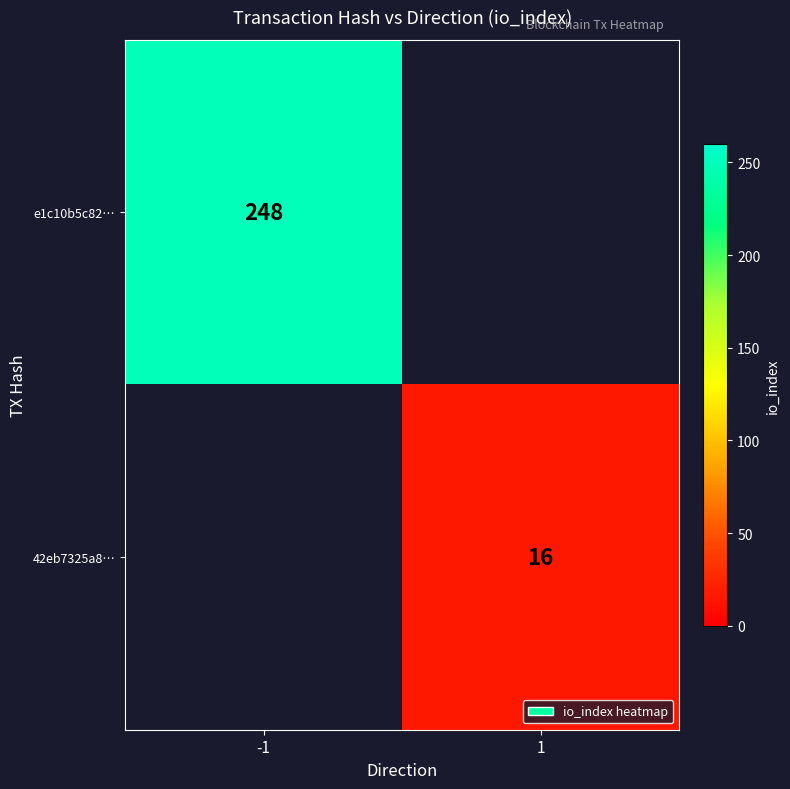

The value of 42eb7325a8… at 1 is 7. True or false?

False